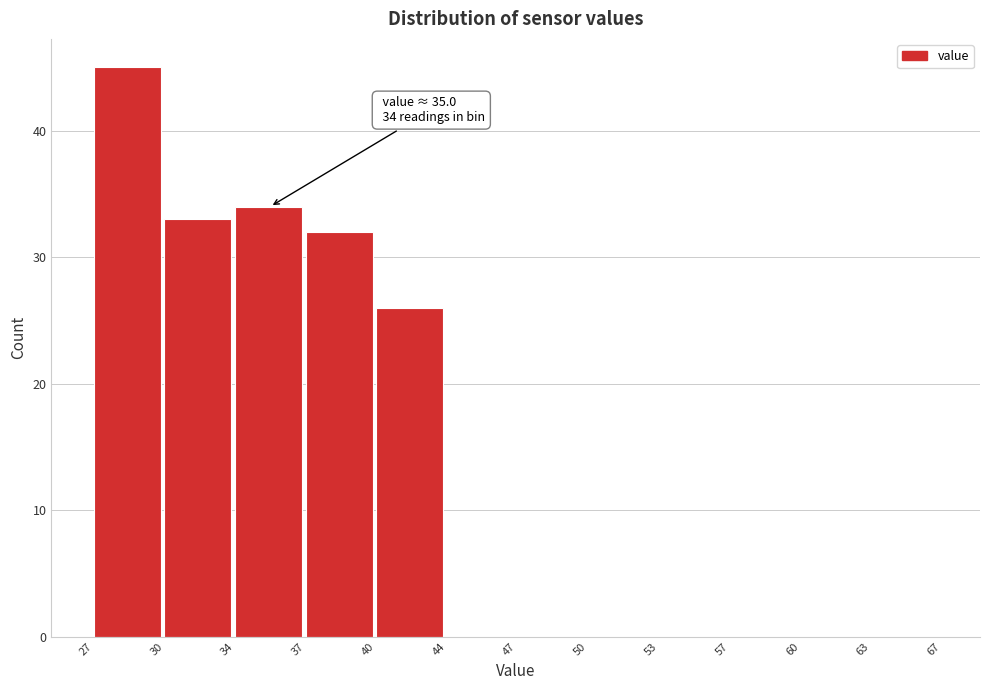

Reading right to left, list all the values displayed in this chart.

63=0	60=0	57=0	53=0	50=0	47=0	44=0	40=26	37=32	34=34	30=33	27=45